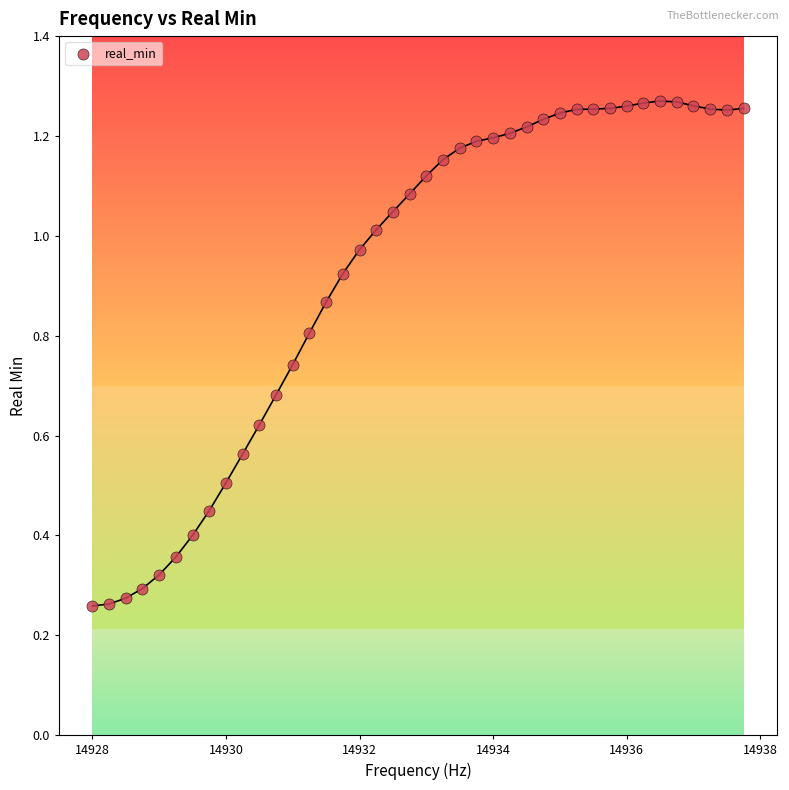

What is the range of X values (max minus min)?

9.8